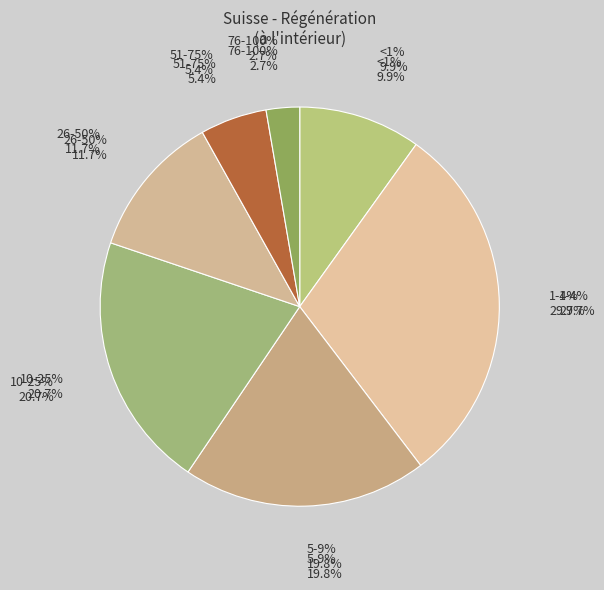

Is the sum of 26-50% and 51-75% greater than half?

No